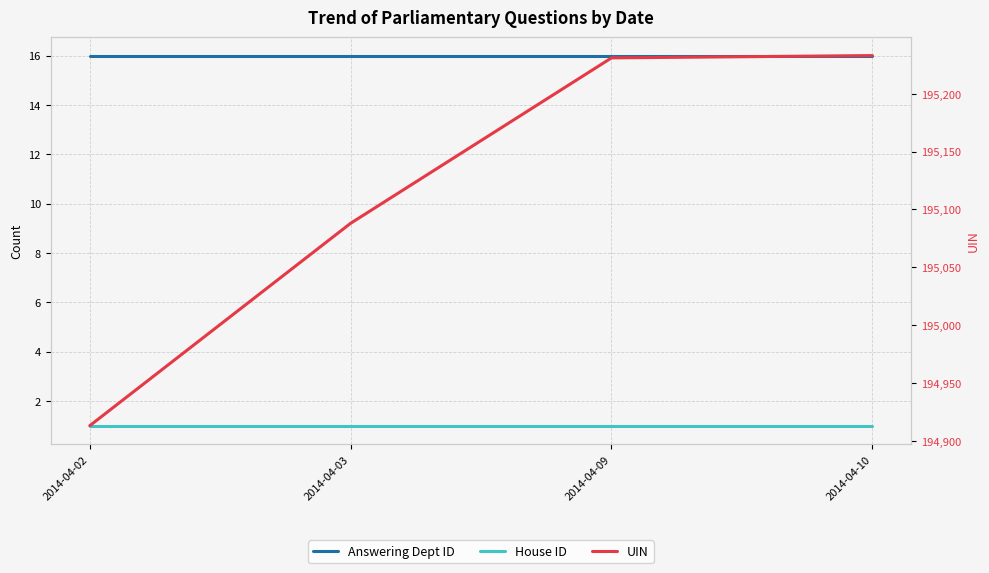

Is the value of House ID at 2014-04-09 greater than the value of Answering Dept ID at 2014-04-02?

No